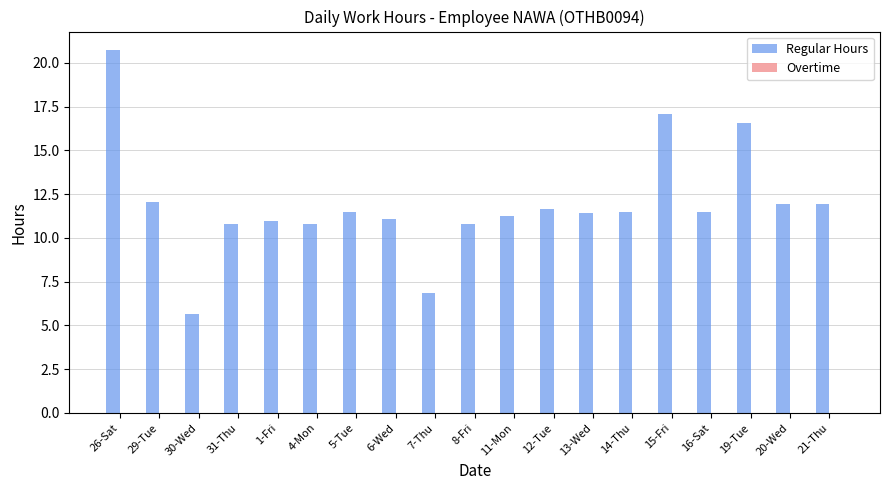

How many categories are shown in the chart?

19